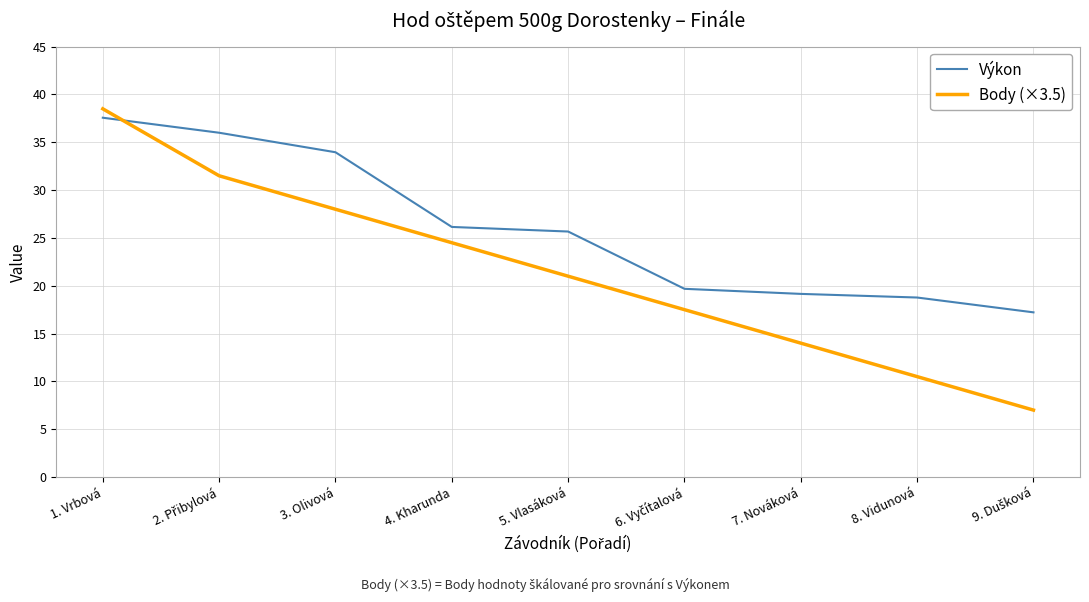

At which label is Body (×3.5) closest to 22?

5. Vlasáková